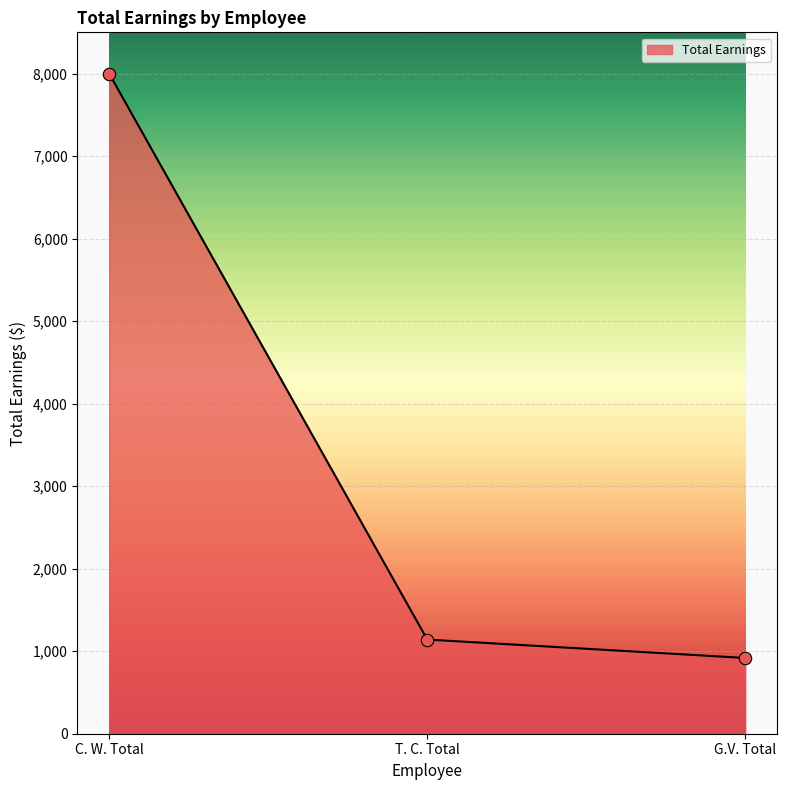

Approximately how many times larger is the value at G.V. Total compared to T. C. Total?

0.8